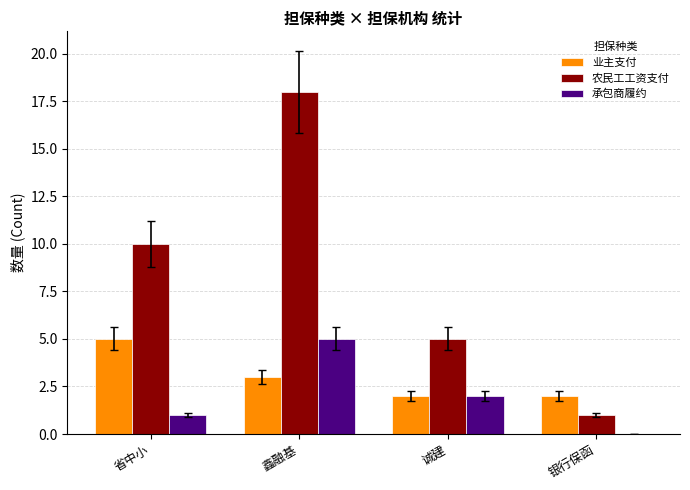

Is the value of 业主支付 at 省中小 greater than the value of 承包商履约 at 银行保函?

Yes